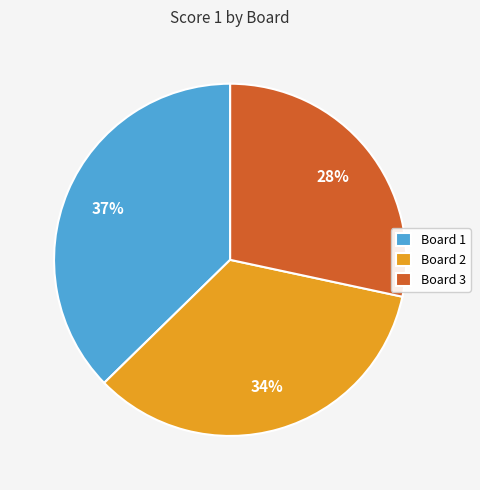

To the nearest percent, what is the difference between the largest and smallest slice percentages?

9%